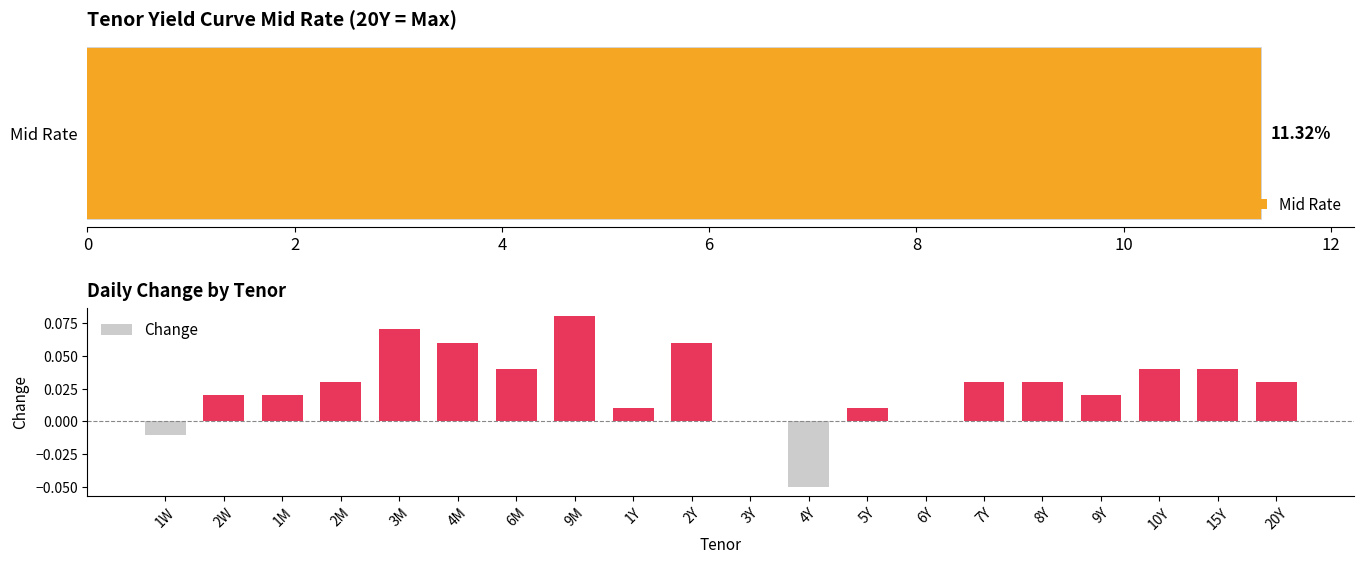

Reading right to left, list all the values displayed in this chart.

0.0	0.0	0.0	0.0	0.0	0.0	0.0	0.0	-0.1	0.0	0.1	0.0	0.1	0.0	0.1	0.1	0.0	0.0	0.0	-0.0